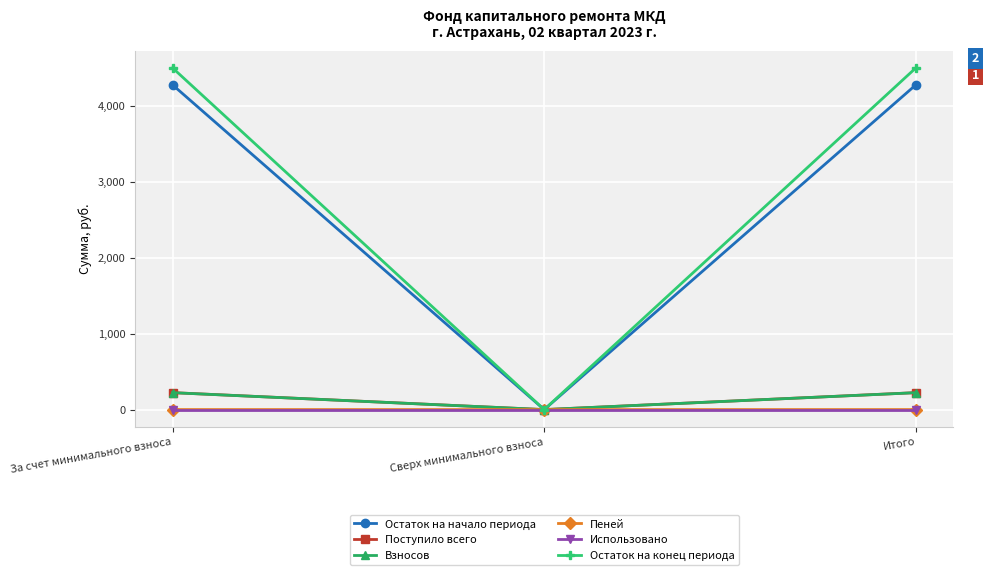

The Взносов series shows 223.0 at За счет минимального взноса. True or false?

True